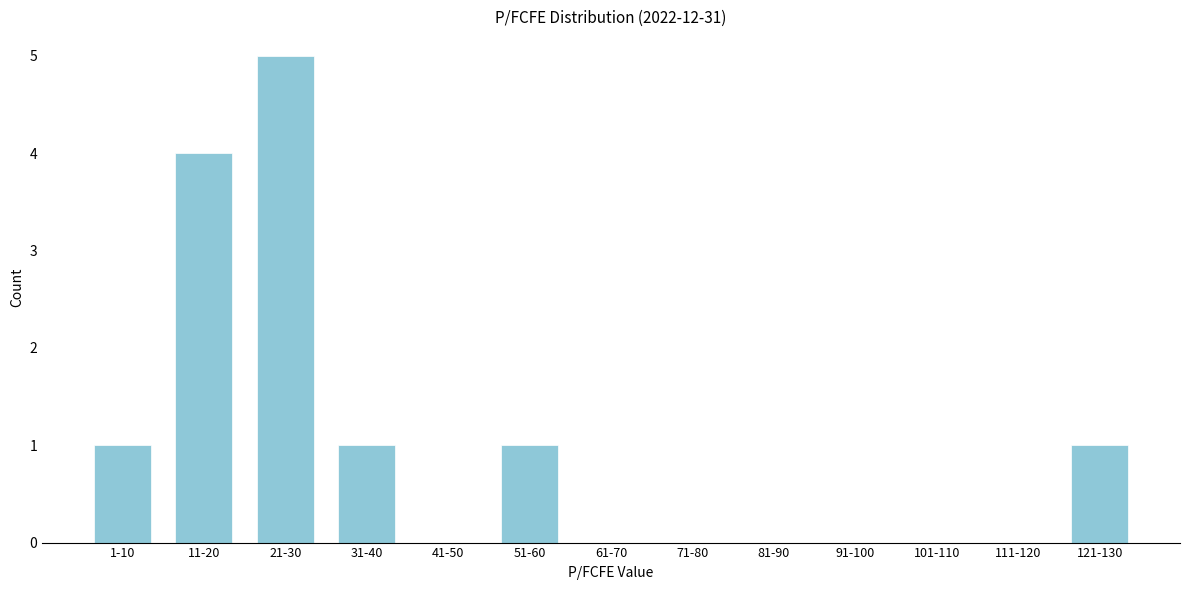

Reading right to left, transcribe all the data shown in this chart.

121-130=1	111-120=0	101-110=0	91-100=0	81-90=0	71-80=0	61-70=0	51-60=1	41-50=0	31-40=1	21-30=5	11-20=4	1-10=1